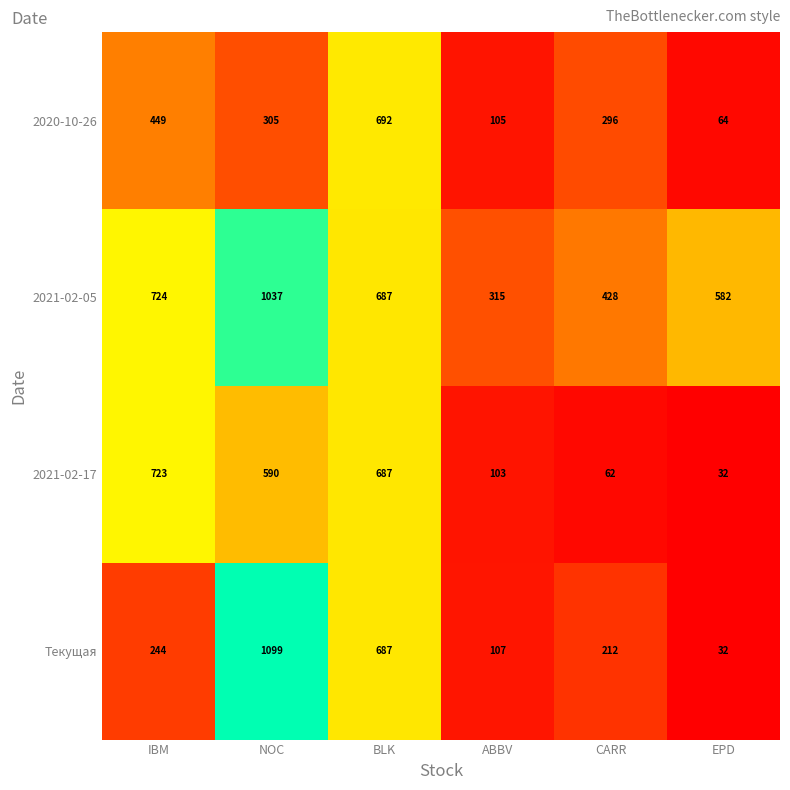

What is the difference between the 2021-02-17 values at CARR and NOC?

528